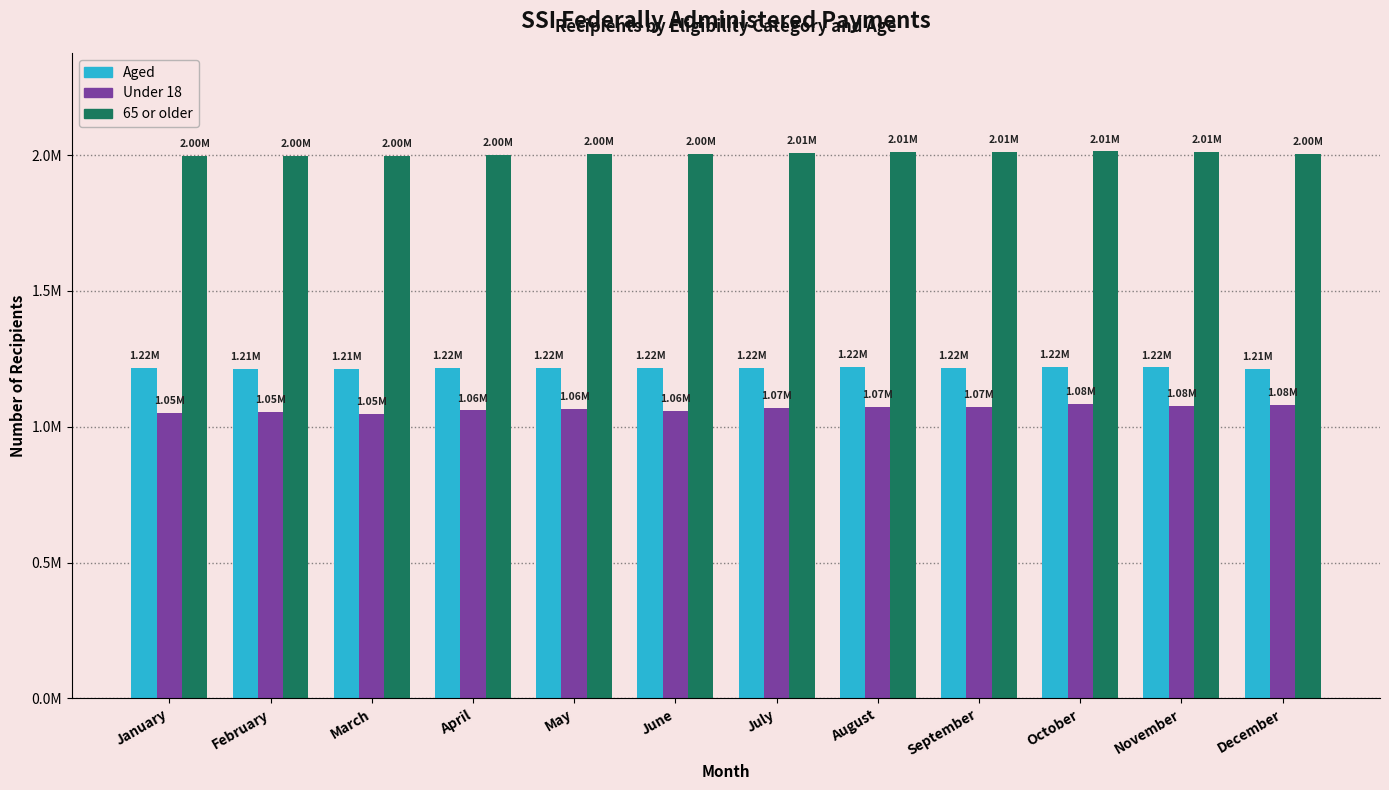

Does the chart contain any negative values?

No